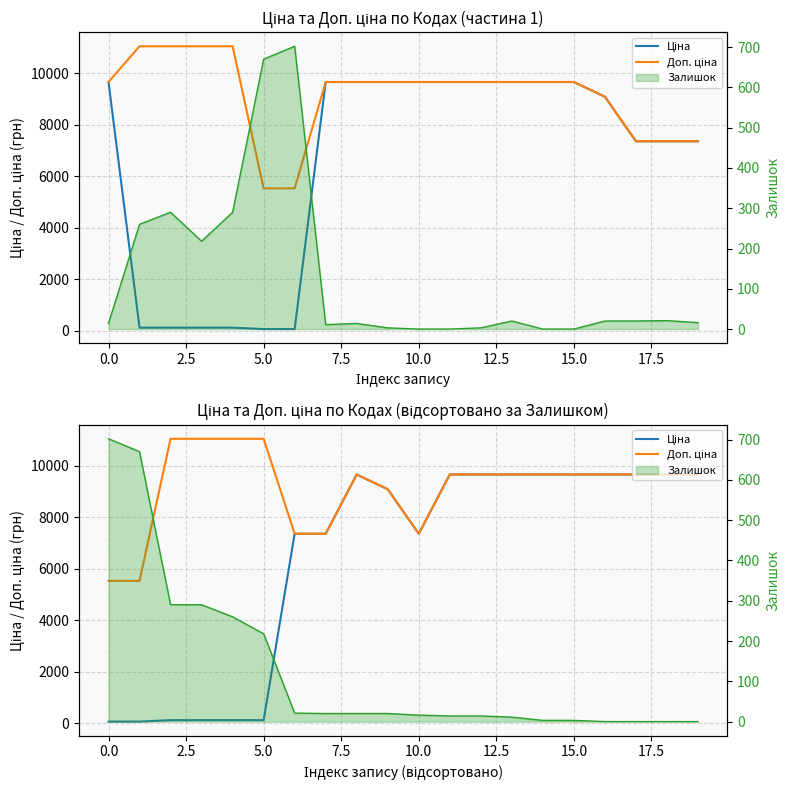

Does the chart display data point markers on the line(s)?

No